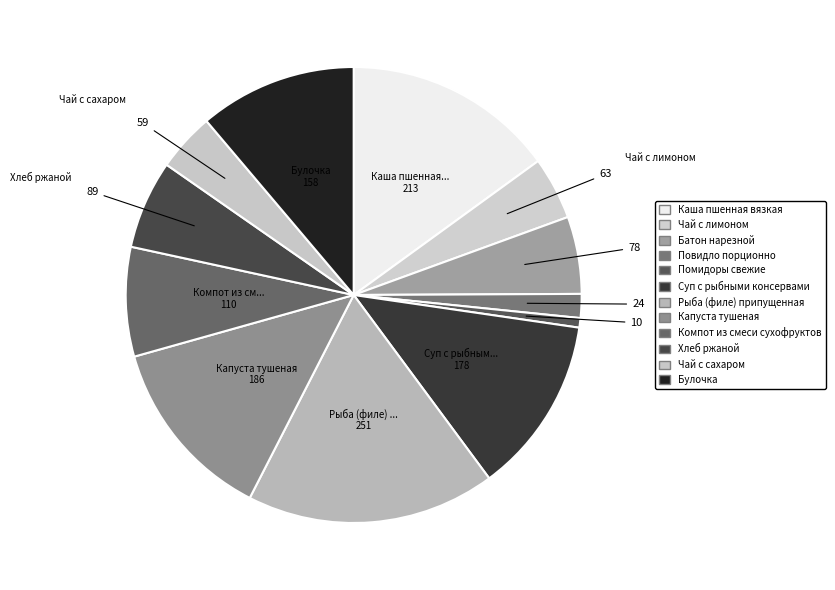

Rank the categories by value from lowest to highest.

Помидоры свежие, Повидло порционно, Чай с сахаром, Чай с лимоном, Батон нарезной, Хлеб ржаной, Компот из смеси сухофруктов, Булочка, Суп с рыбными консервами, Капуста тушеная, Каша пшенная вязкая, Рыба (филе) припущенная